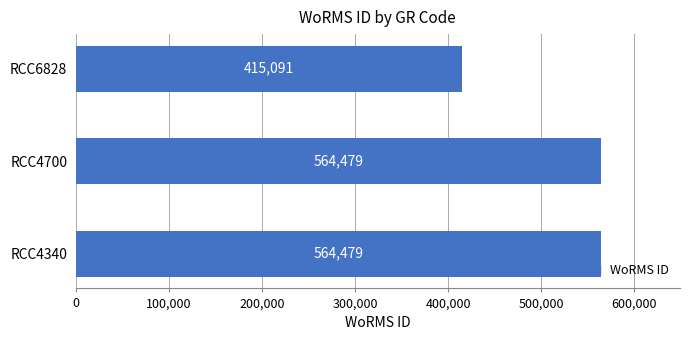

What is the difference between the values at RCC4700 and RCC6828?

149388